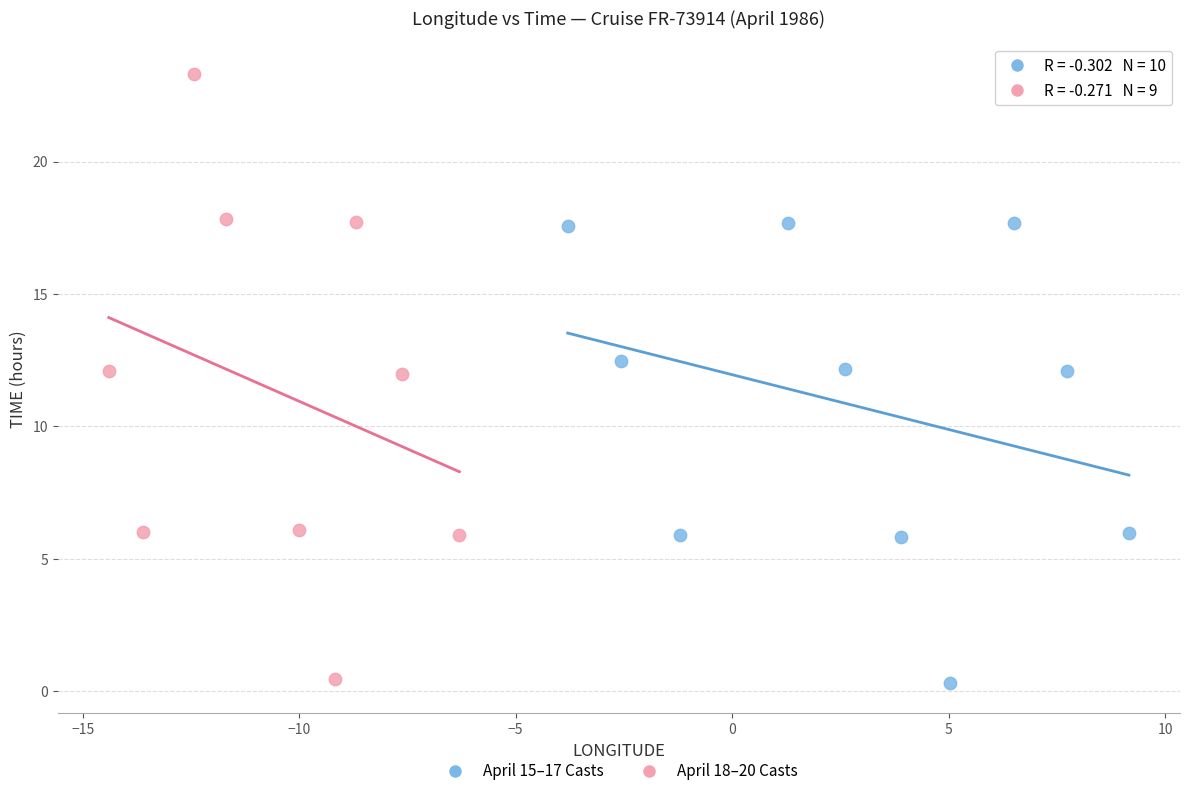

What are all the series names shown in the legend?

April 15–17 Casts, April 18–20 Casts